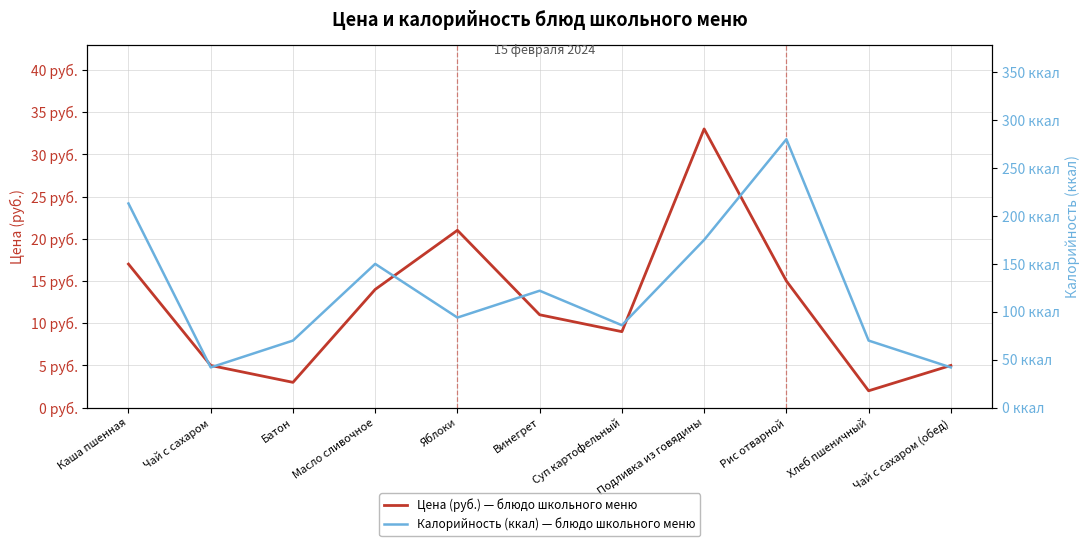

Count the number of categories in the chart.

11